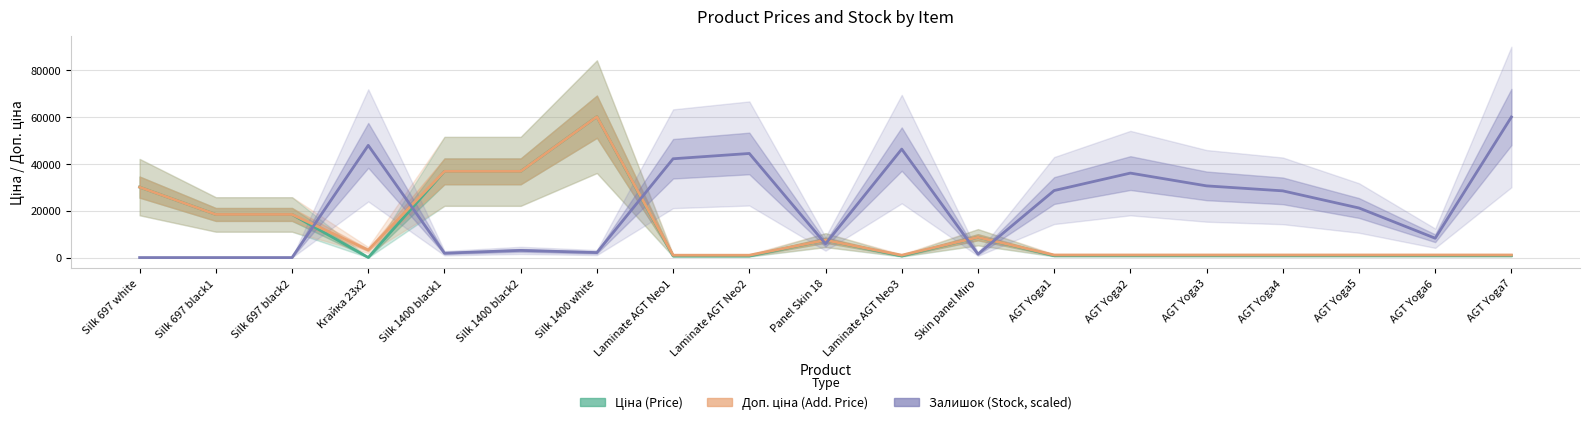

Is it true that Залишок (Stock, scaled) equals 29670.2 at AGT Yoga5?

False